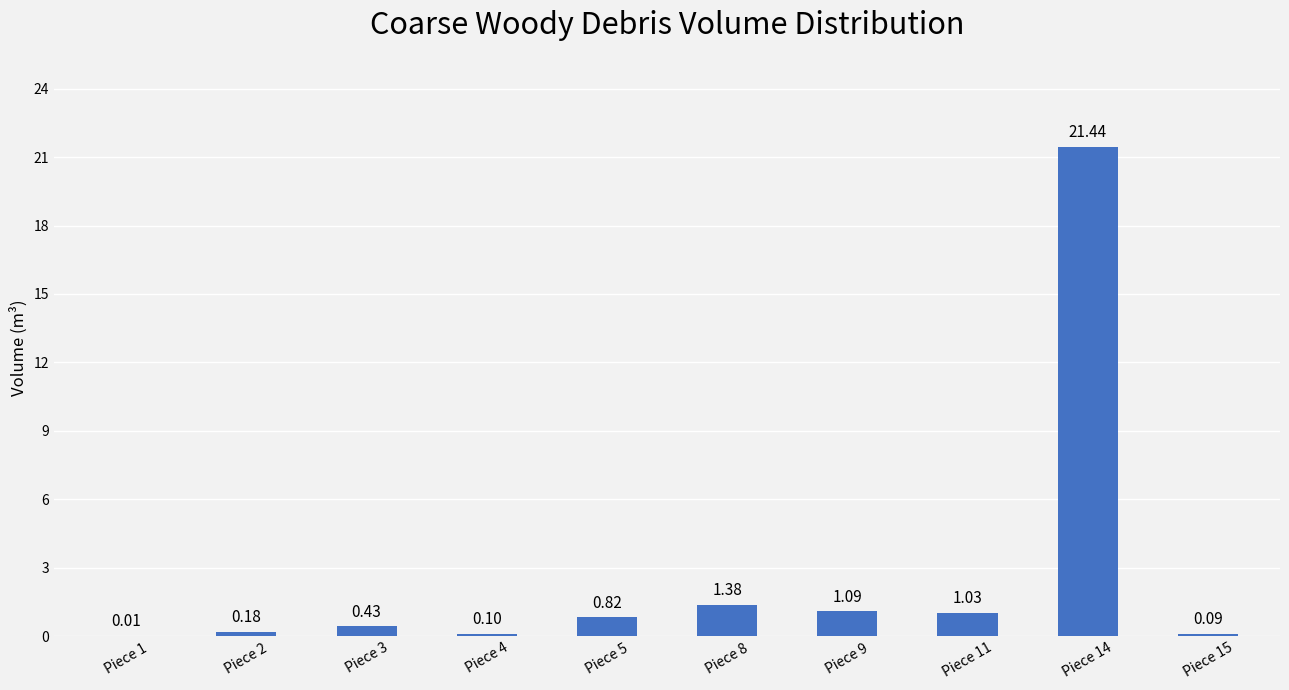

Approximately how many times larger is the value at Piece 9 compared to Piece 14?

0.1